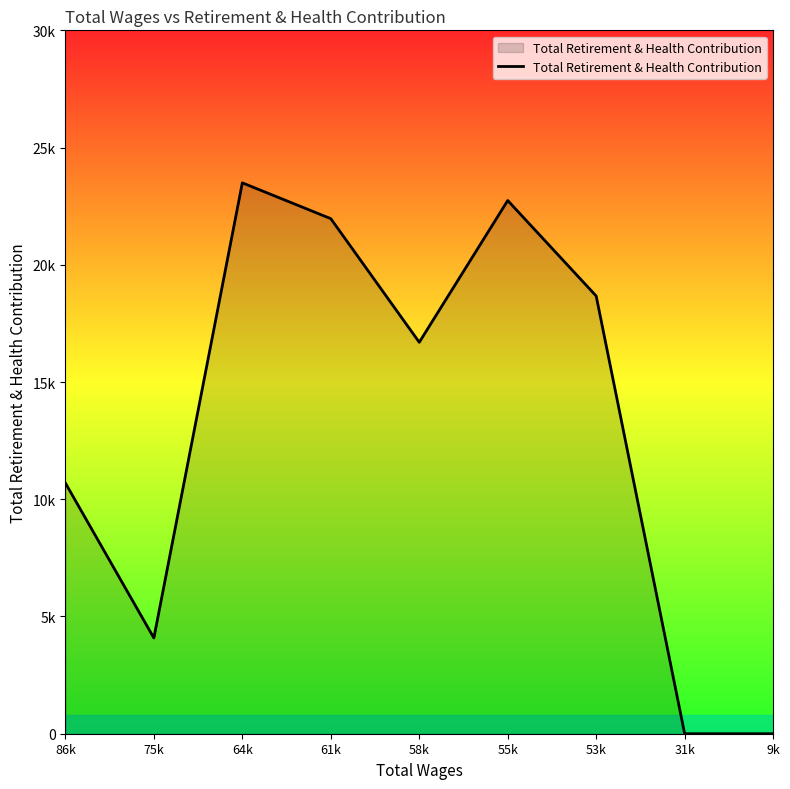

Where is the first local maximum?

64k